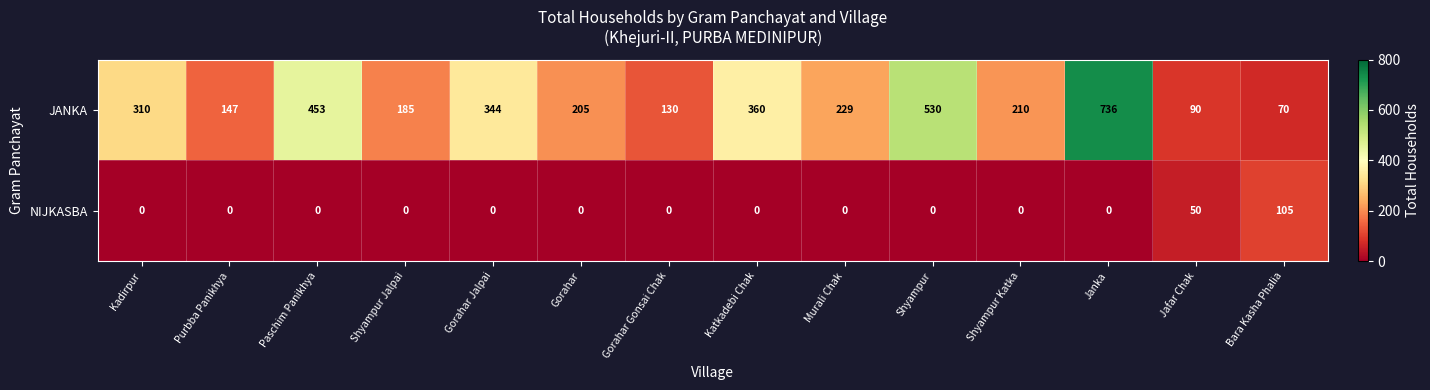

What is the total value across all series at Gorahar Gonsai Chak?

130